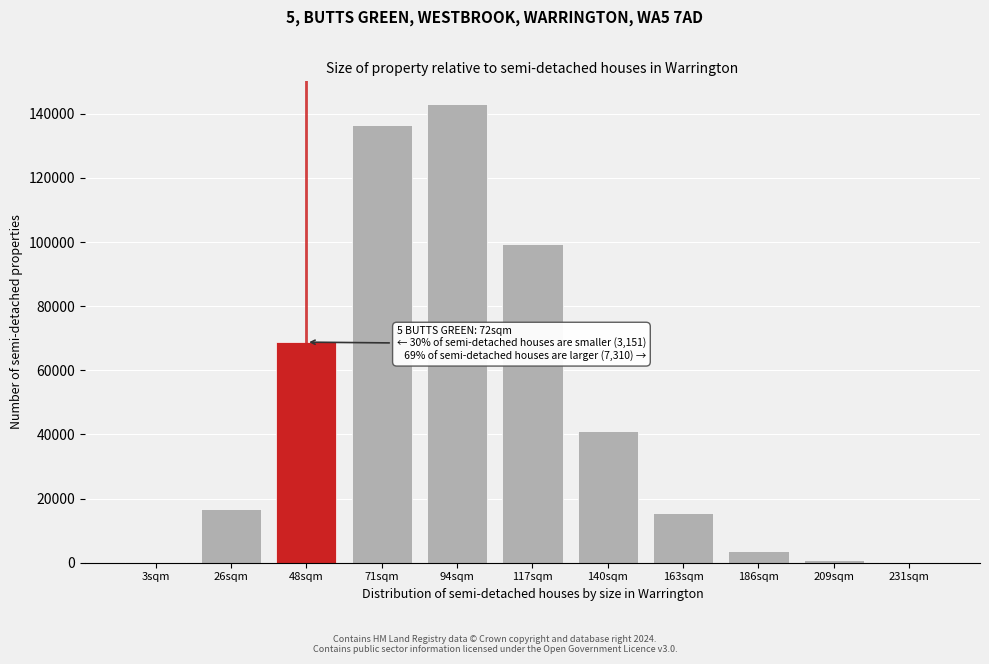

The value at 117sqm is 99545. True or false?

True